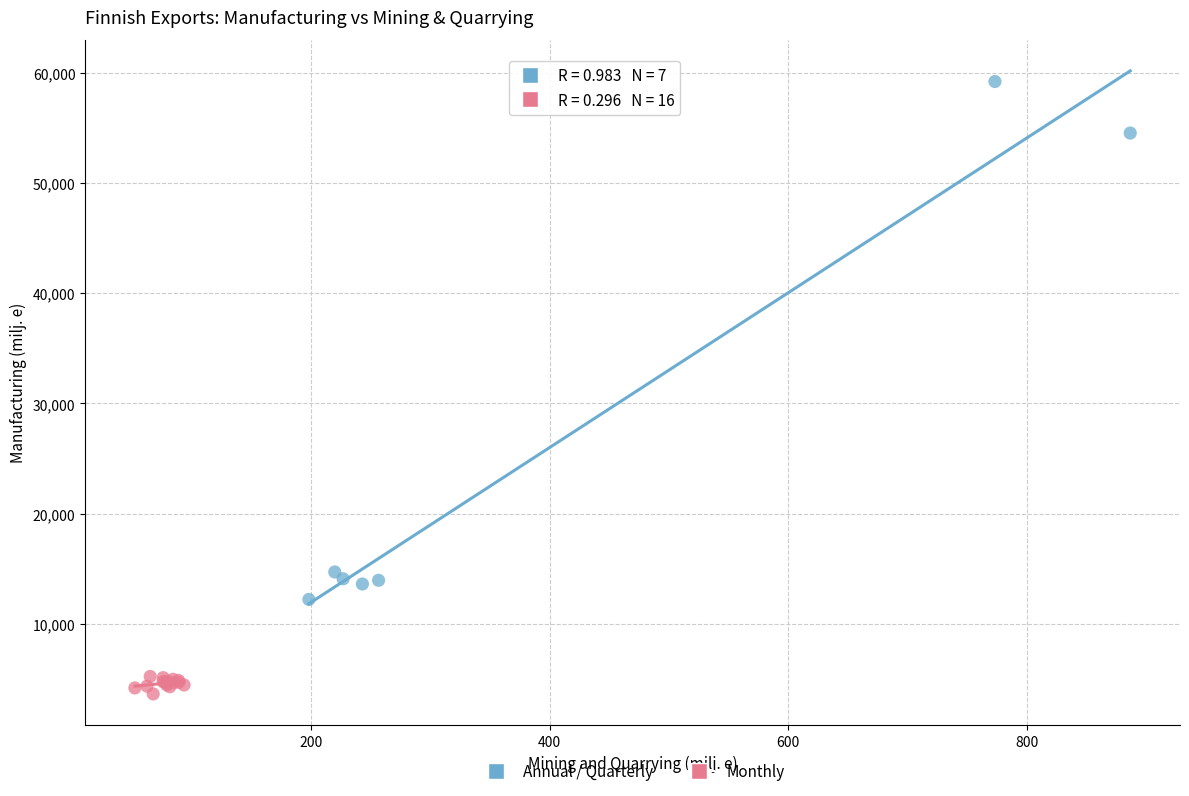

Which series contains the lowest Y value?

Monthly